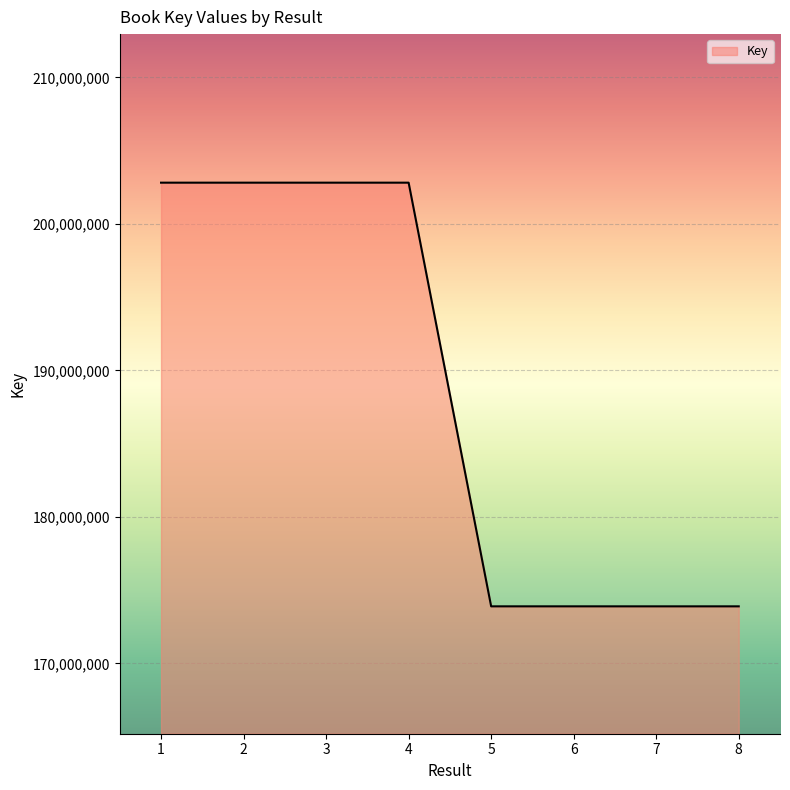

True or false: there are more than 0 points higher than both neighbors.

True